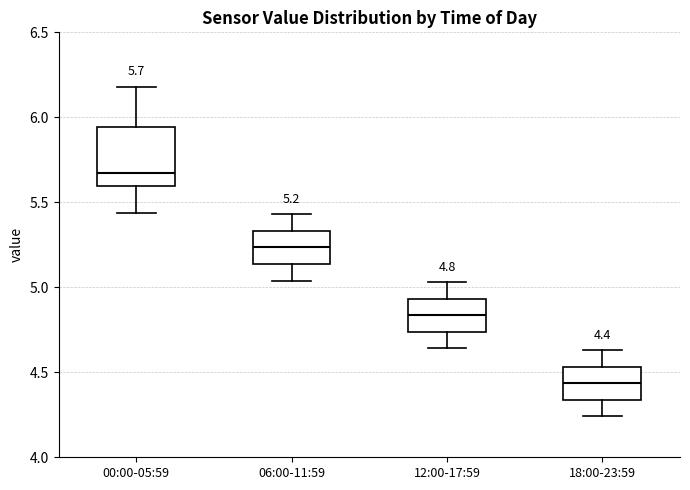

Comparing the boxes themselves (not the whiskers), which one is the tallest?

00:00-05:59